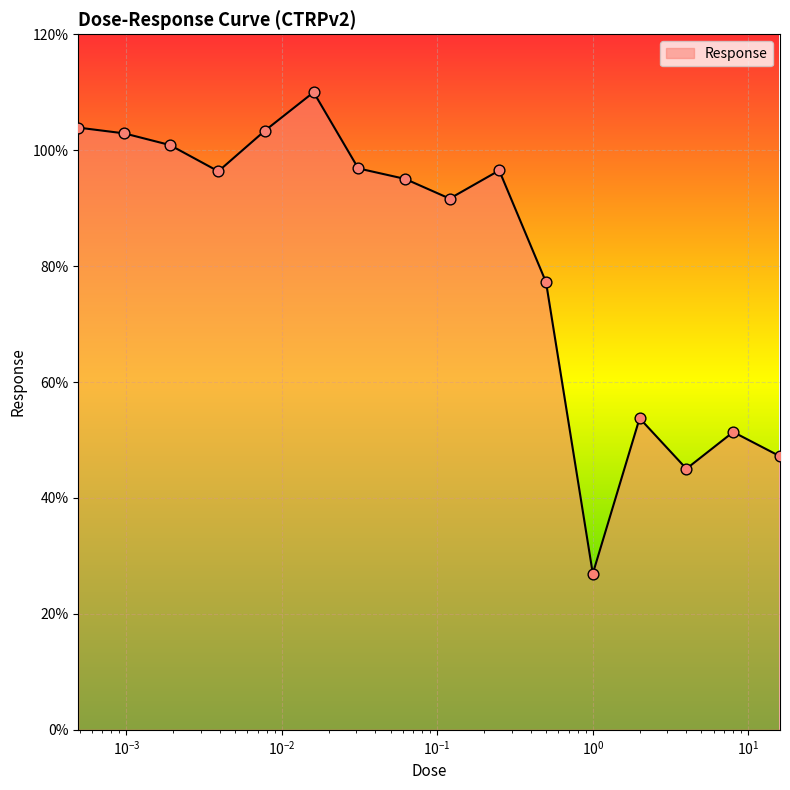

What is the greatest value displayed?

110.0